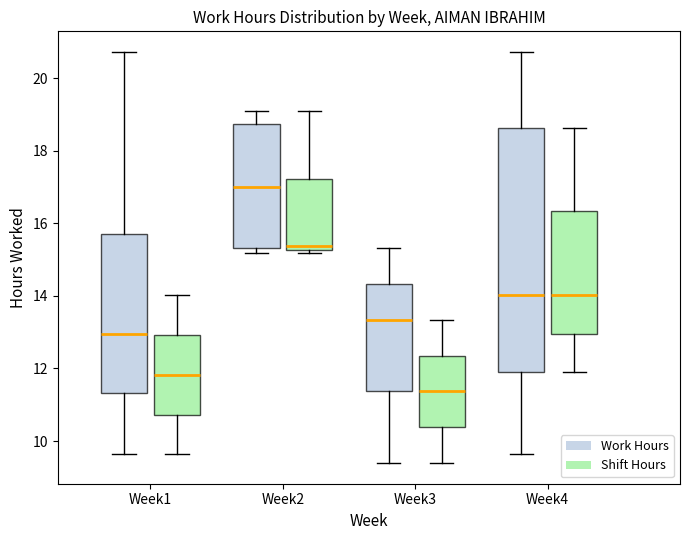

Reading left to right, transcribe this box plot: for each box, give where its median line is, the range the box spans, and where its two whiskers end, as read against the y-axis. The values are not printed on the chart, so give them approximately, as read against the axis.

Week1 (Work Hours): median 13.0, box 11.4 to 15.8, whiskers 9.6 to 20.8
Week1 (Shift Hours): median 11.8, box 10.8 to 13.0, whiskers 9.6 to 14.0
Week2 (Work Hours): median 17.0, box 15.4 to 18.8, whiskers 15.2 to 19.0
Week2 (Shift Hours): median 15.4, box 15.2 to 17.2, whiskers 15.2 (just below the box's lower edge) to 19.0
Week3 (Work Hours): median 13.4, box 11.4 to 14.4, whiskers 9.4 to 15.4
Week3 (Shift Hours): median 11.4, box 10.4 to 12.4, whiskers 9.4 to 13.4
Week4 (Work Hours): median 14.0, box 11.8 to 18.6, whiskers 9.6 to 20.8
Week4 (Shift Hours): median 14.0, box 13.0 to 16.4, whiskers 11.8 to 18.6